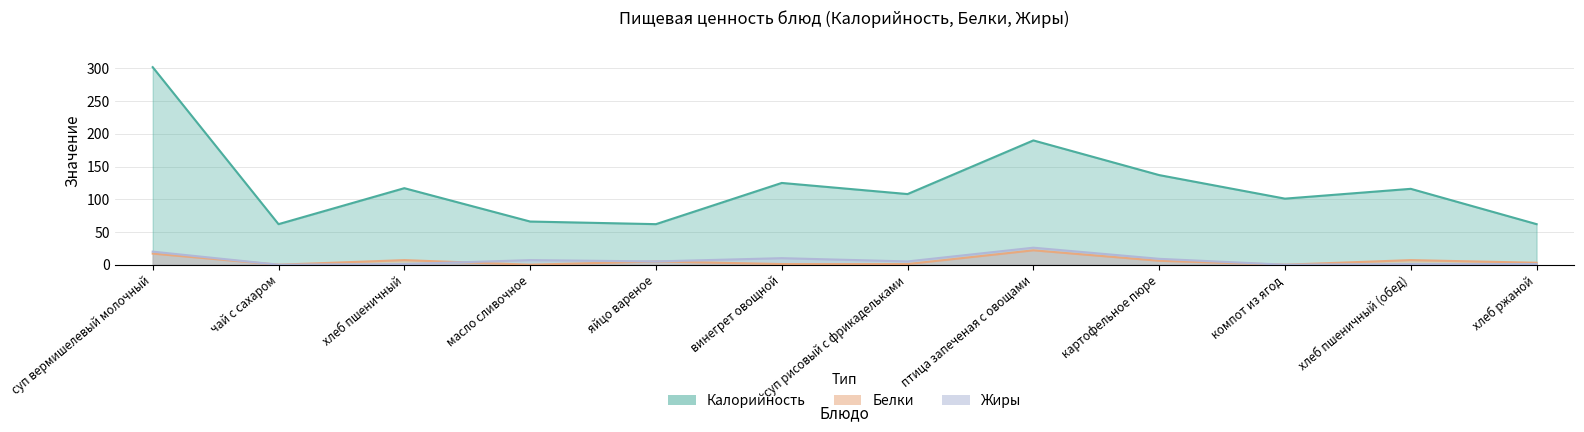

Count the number of data series in this chart.

3